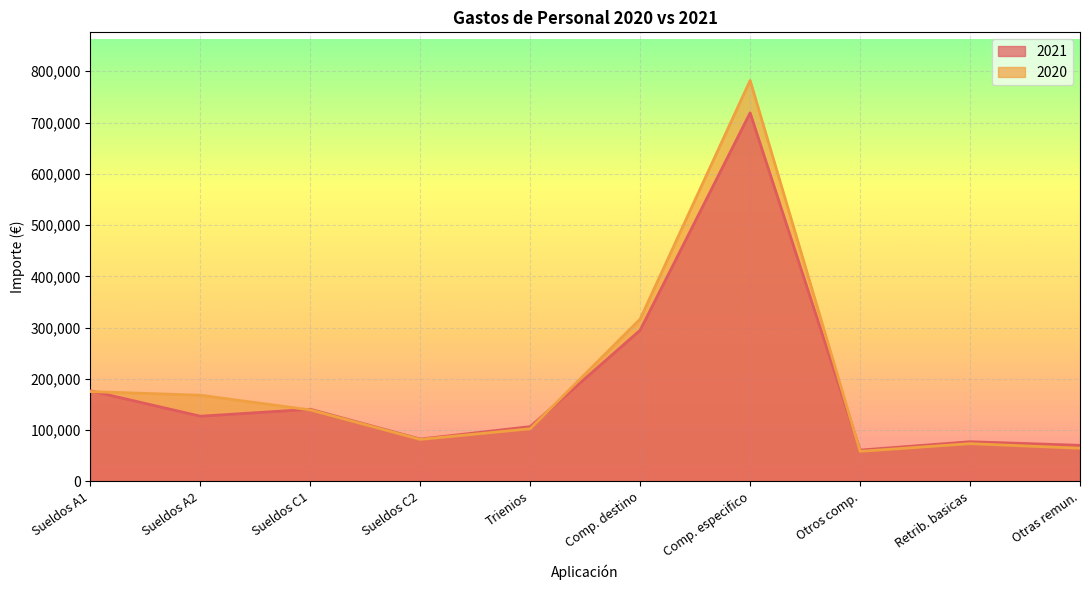

Rank the series by their maximum value, from highest to lowest.

2020, 2021